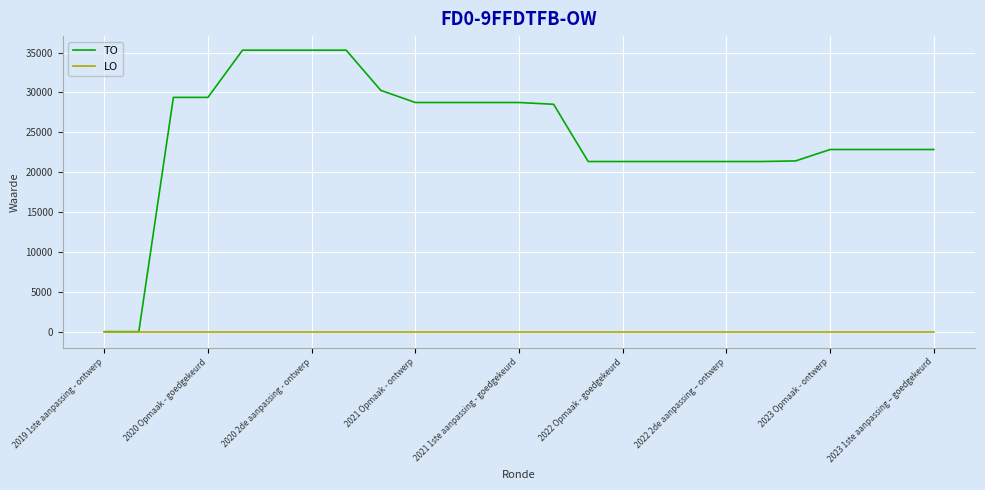

Does the chart display data point markers on the line(s)?

No